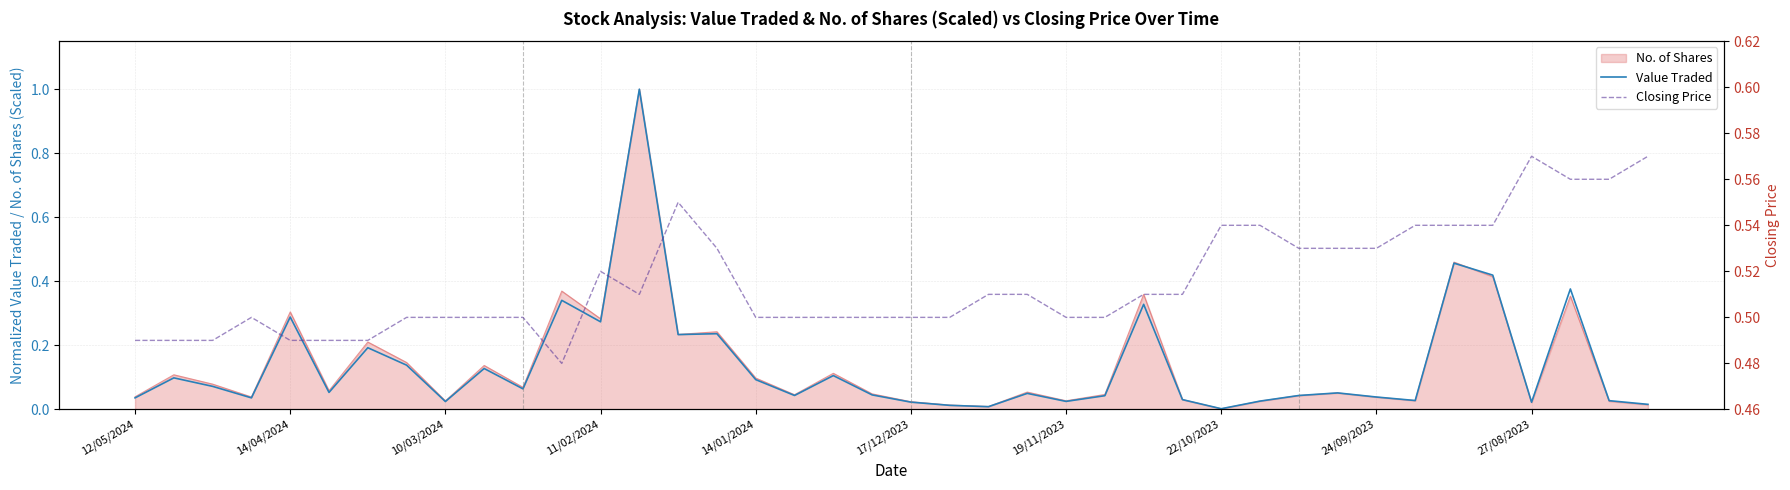

Where is Closing Price nearest to the value 0?

11